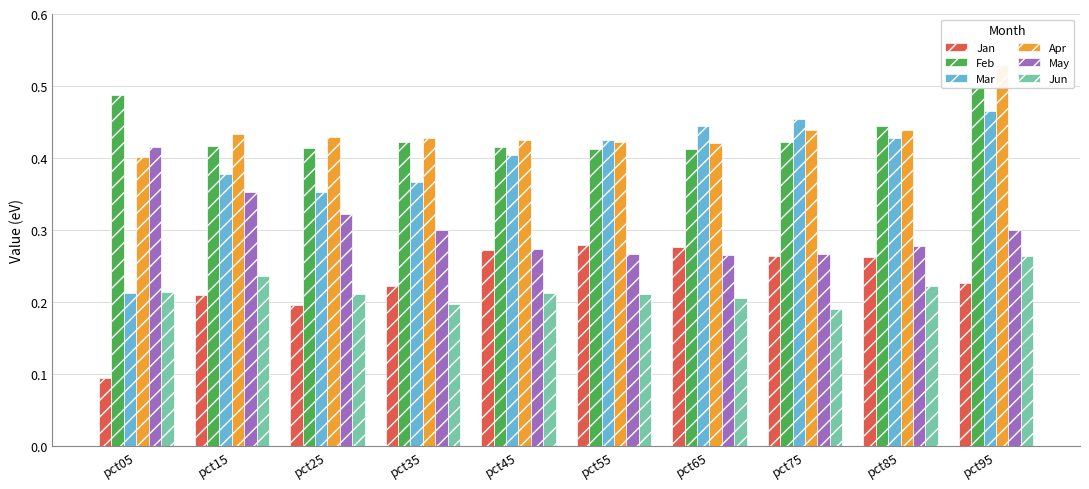

Reading left to right, list all the values displayed in this chart.

Jan: pct05=0.1	pct15=0.2	pct25=0.2	pct35=0.2	pct45=0.3	pct55=0.3	pct65=0.3	pct75=0.3	pct85=0.3	pct95=0.2
Feb: pct05=0.5	pct15=0.4	pct25=0.4	pct35=0.4	pct45=0.4	pct55=0.4	pct65=0.4	pct75=0.4	pct85=0.4	pct95=0.5
Mar: pct05=0.2	pct15=0.4	pct25=0.4	pct35=0.4	pct45=0.4	pct55=0.4	pct65=0.4	pct75=0.5	pct85=0.4	pct95=0.5
Apr: pct05=0.4	pct15=0.4	pct25=0.4	pct35=0.4	pct45=0.4	pct55=0.4	pct65=0.4	pct75=0.4	pct85=0.4	pct95=0.5
May: pct05=0.4	pct15=0.4	pct25=0.3	pct35=0.3	pct45=0.3	pct55=0.3	pct65=0.3	pct75=0.3	pct85=0.3	pct95=0.3
Jun: pct05=0.2	pct15=0.2	pct25=0.2	pct35=0.2	pct45=0.2	pct55=0.2	pct65=0.2	pct75=0.2	pct85=0.2	pct95=0.3